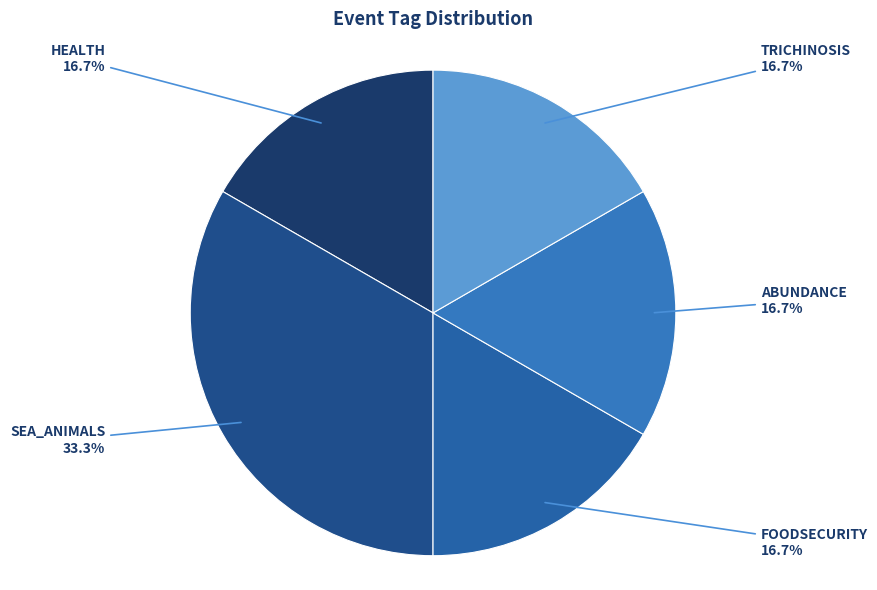

How many slices are in this pie chart?

5